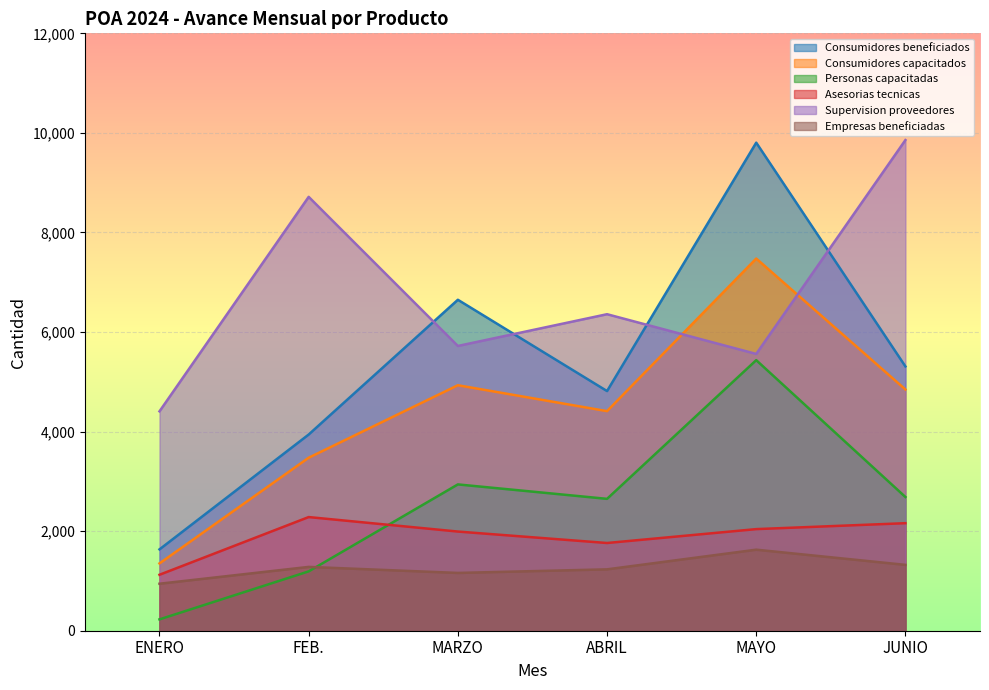

True or false: Consumidores beneficiados has a value of 10621 at MARZO.

False